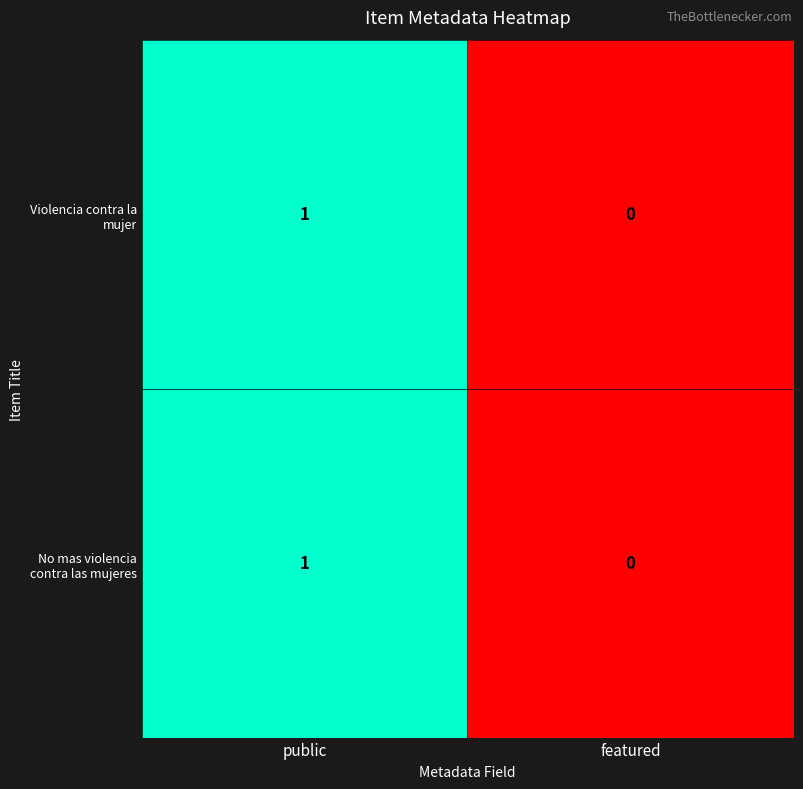

The No mas violencia contra las mujeres series shows 1 at public. True or false?

True